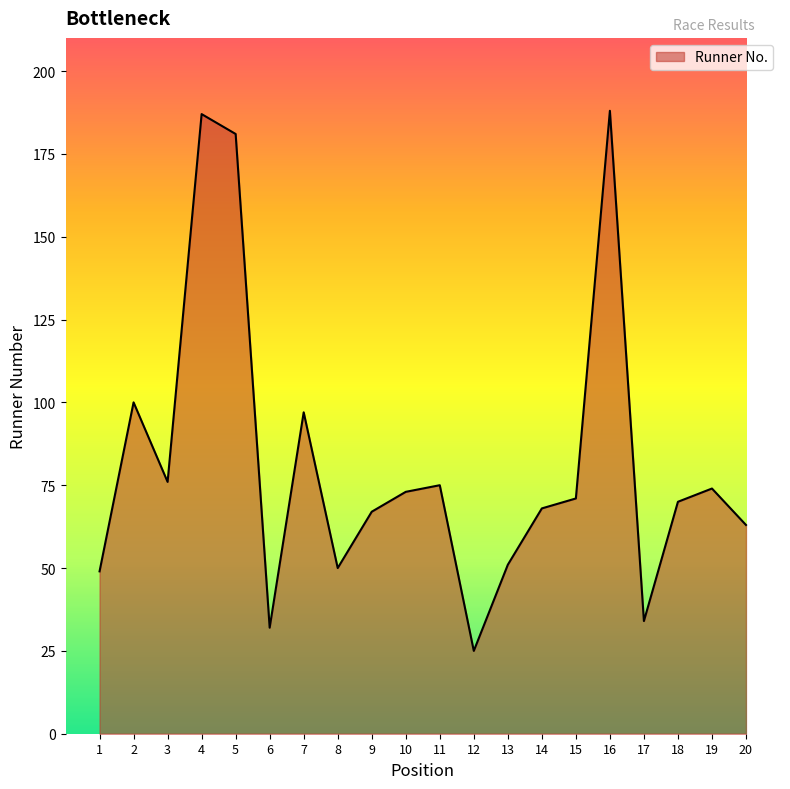

What is the change in value from 7 to 11?

-22